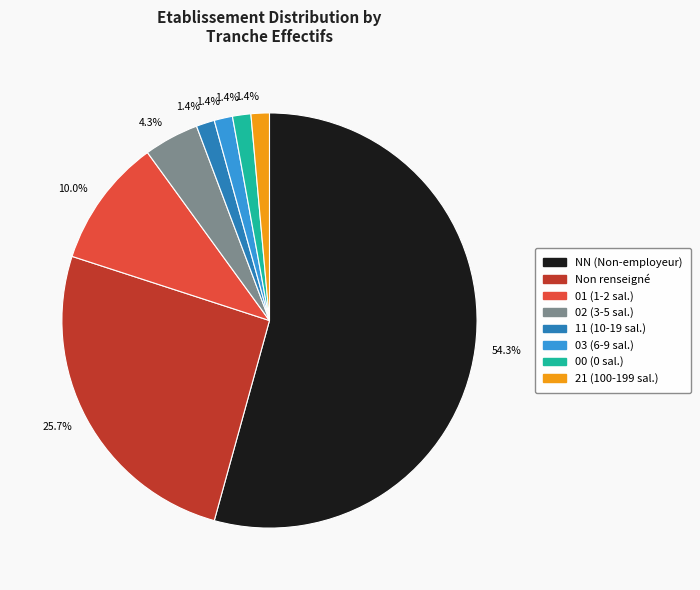

Is there any slice that represents more than half of the pie?

Yes